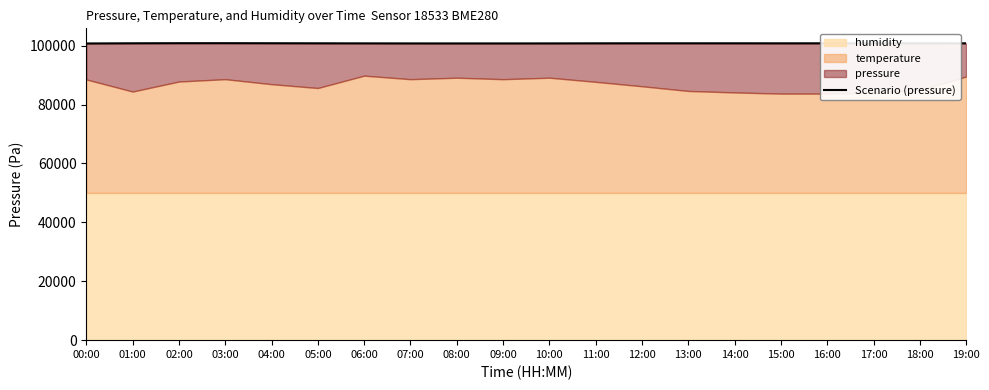

Which has a higher value, 04:00 or 17:00?

04:00